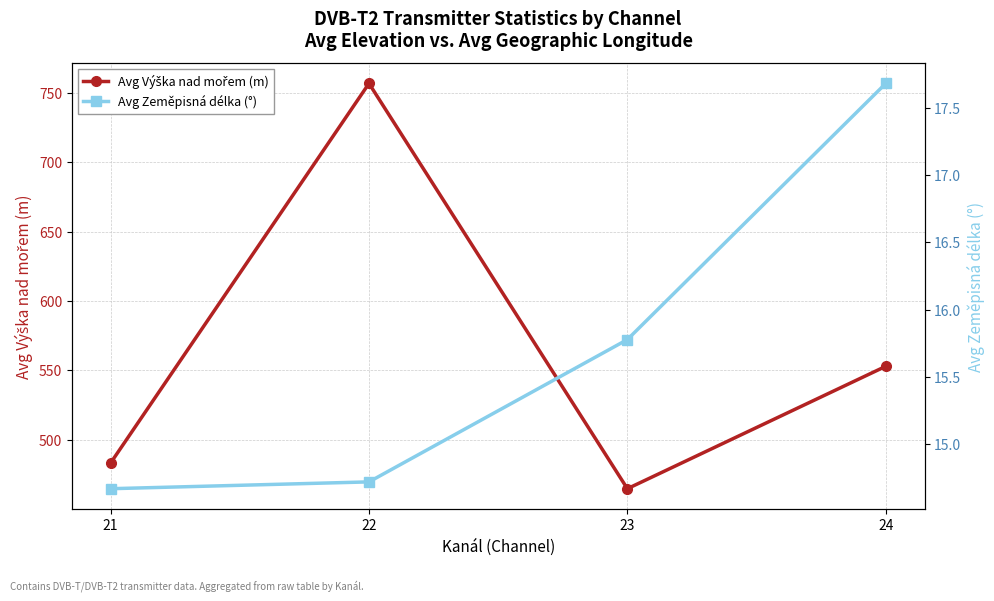

What is the value of the Avg Výška nad mořem (m) point at the 3rd from the left?

464.9